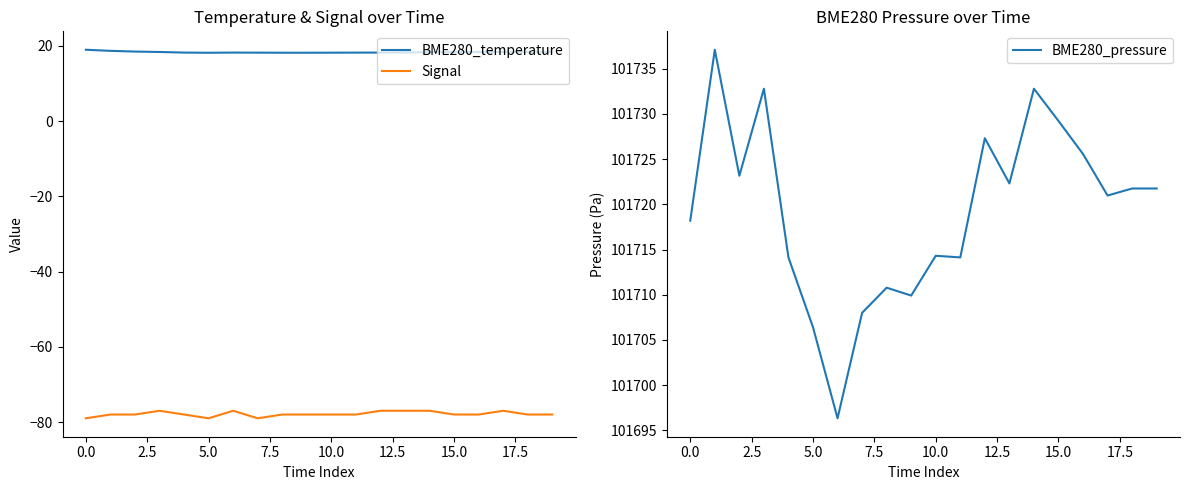

True or false: Signal and BME280_temperature intersect in this chart.

False